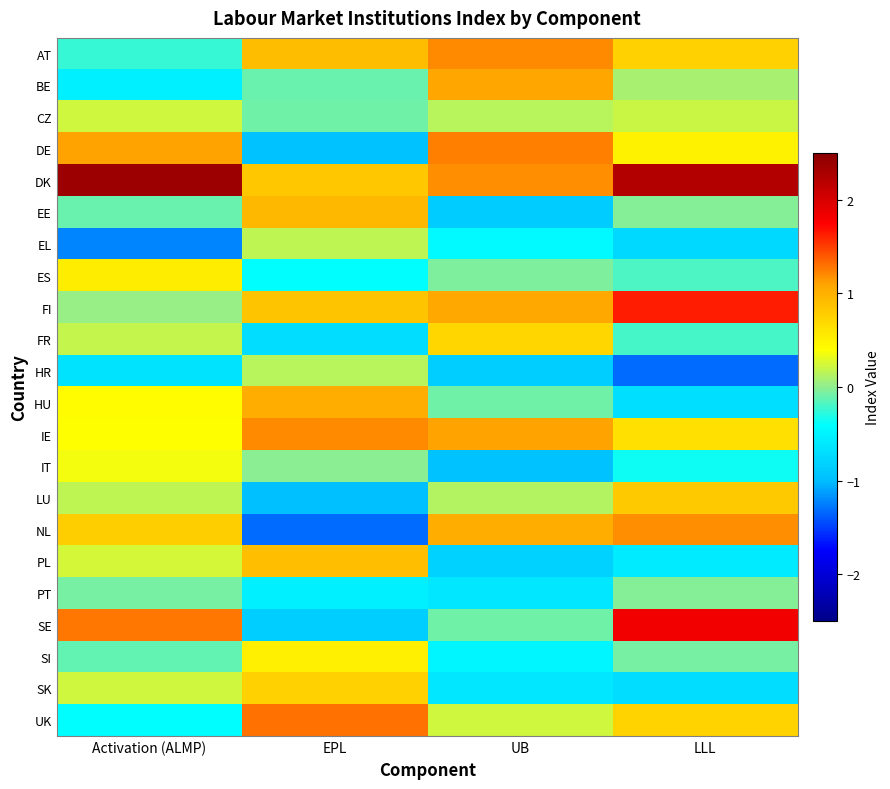

List the series in order of their peak value, lowest first.

PT, HR, EL, CZ, IT, SI, ES, FR, SK, LU, PL, EE, HU, BE, NL, AT, IE, DE, UK, FI, SE, DK